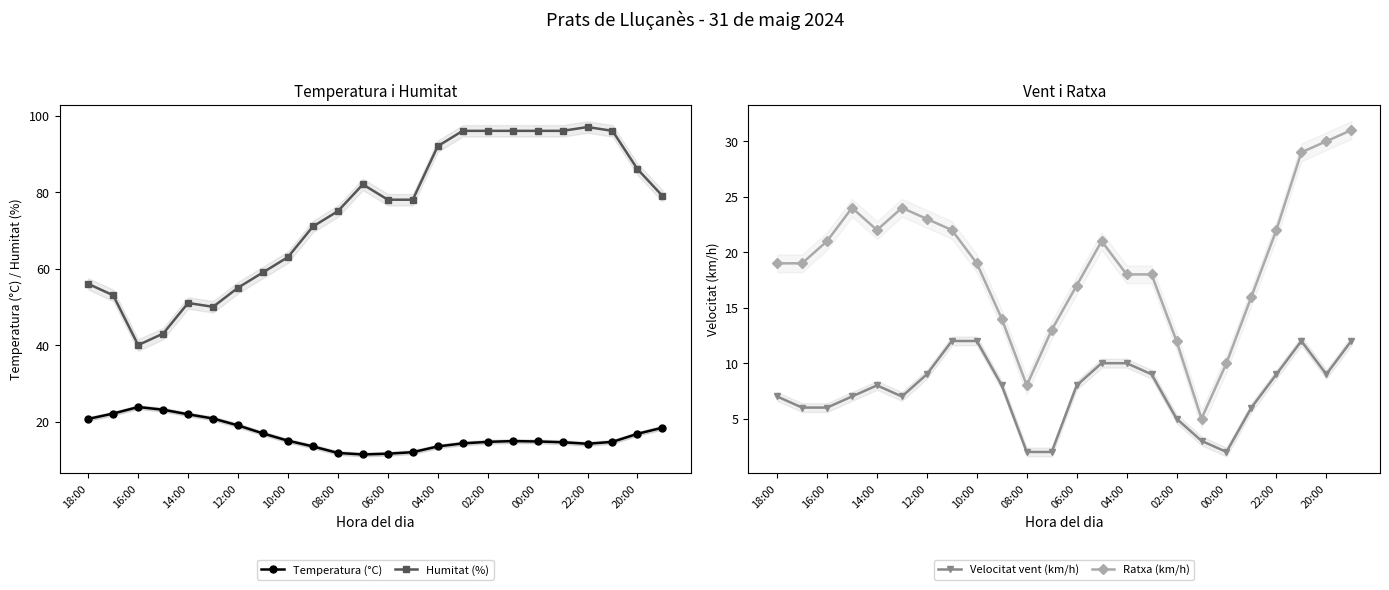

The Humitat (%) series shows 51.0 at 14:00. True or false?

True